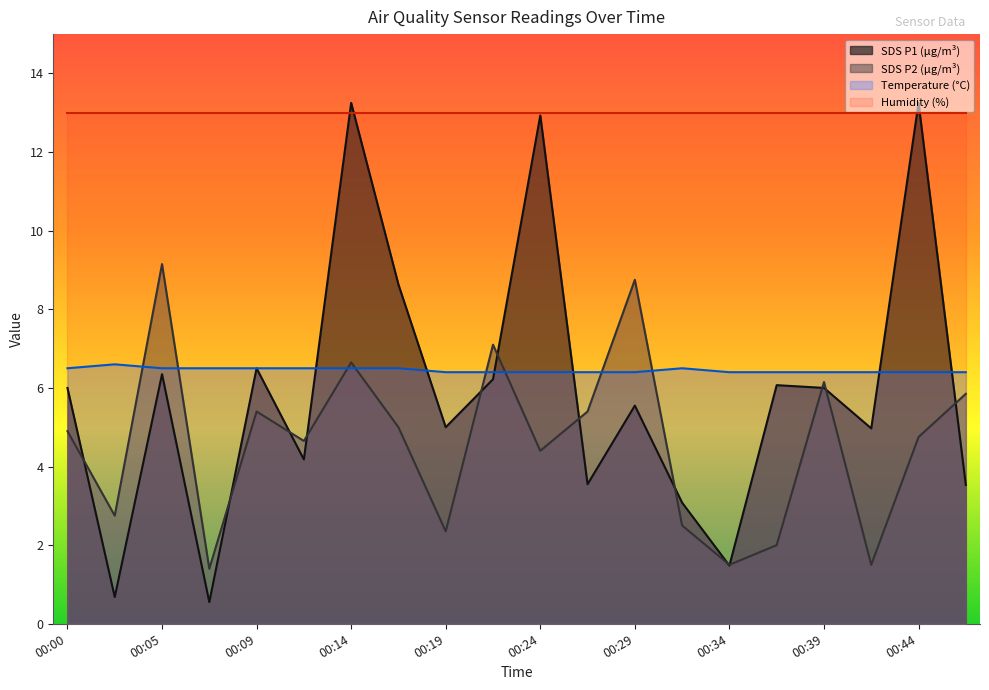

What value does the Temp series have at 00:41?

6.4